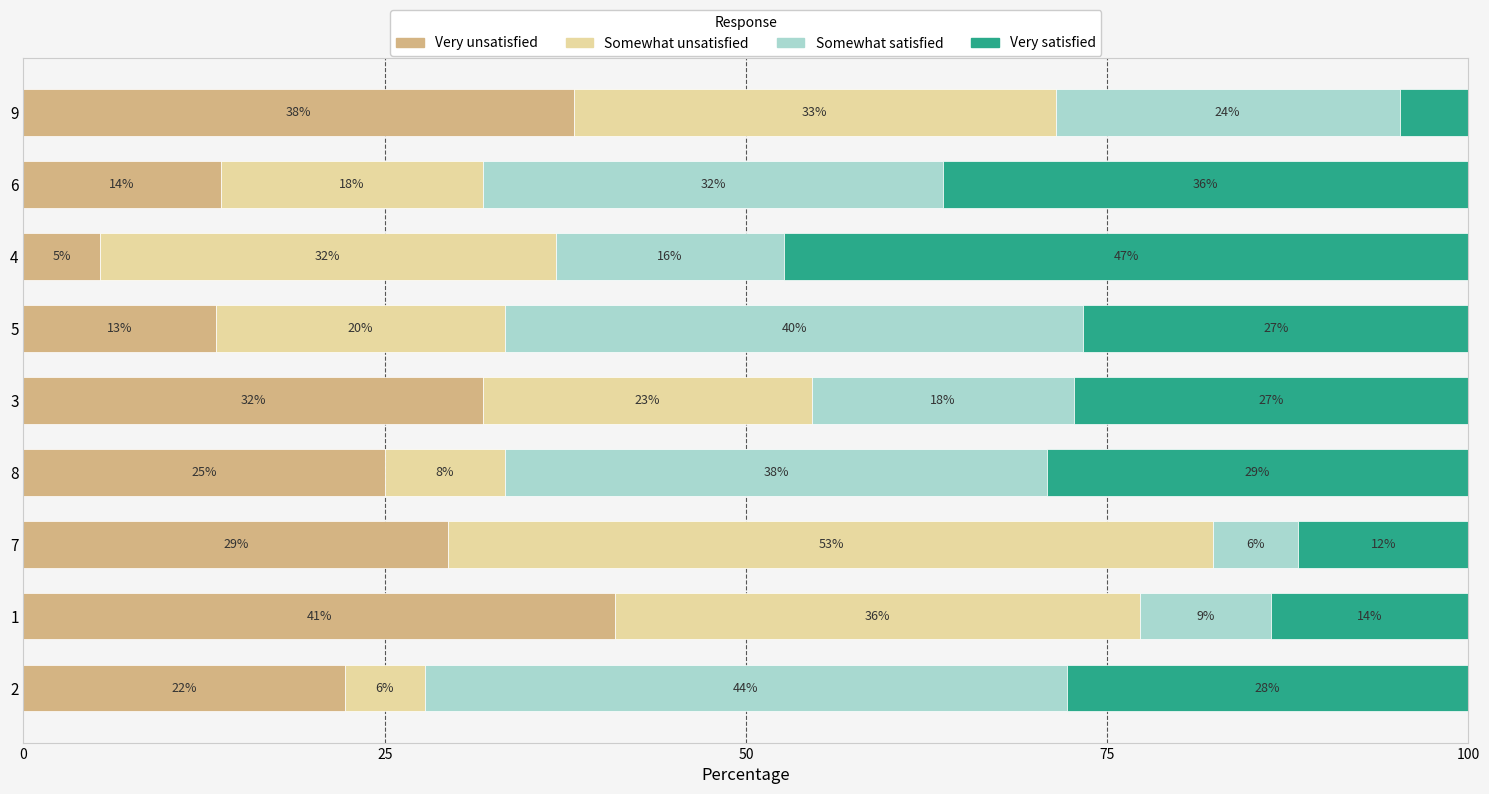

What are all the series names shown in the legend?

Very unsatisfied, Somewhat unsatisfied, Somewhat satisfied, Very satisfied